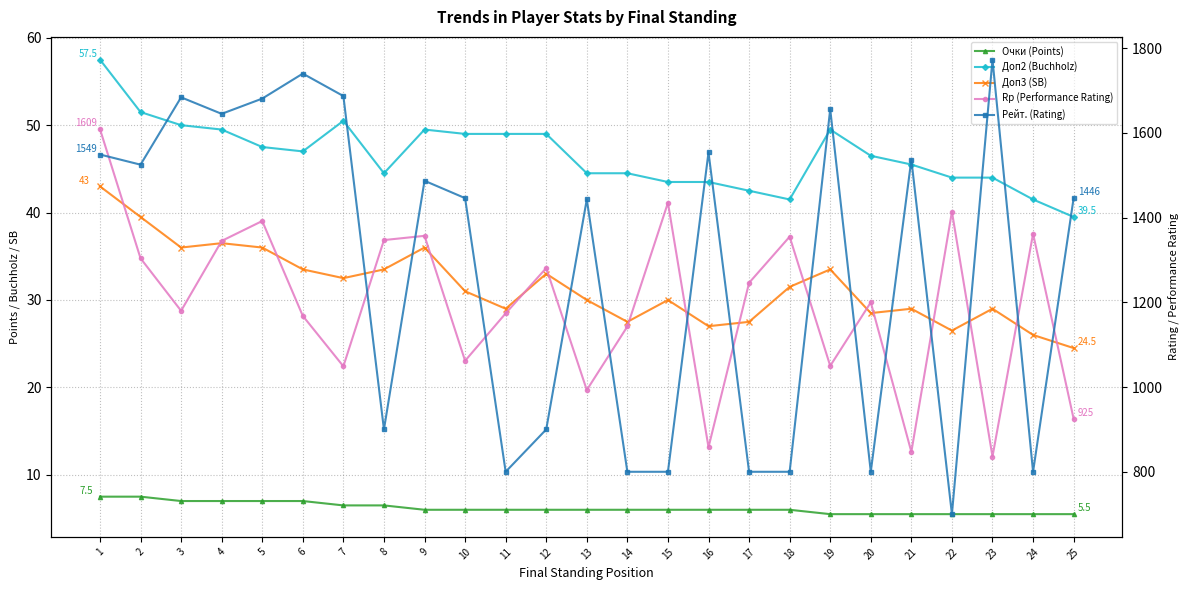

The value of Rp (Performance Rating) at 14 is 1143.0. True or false?

True